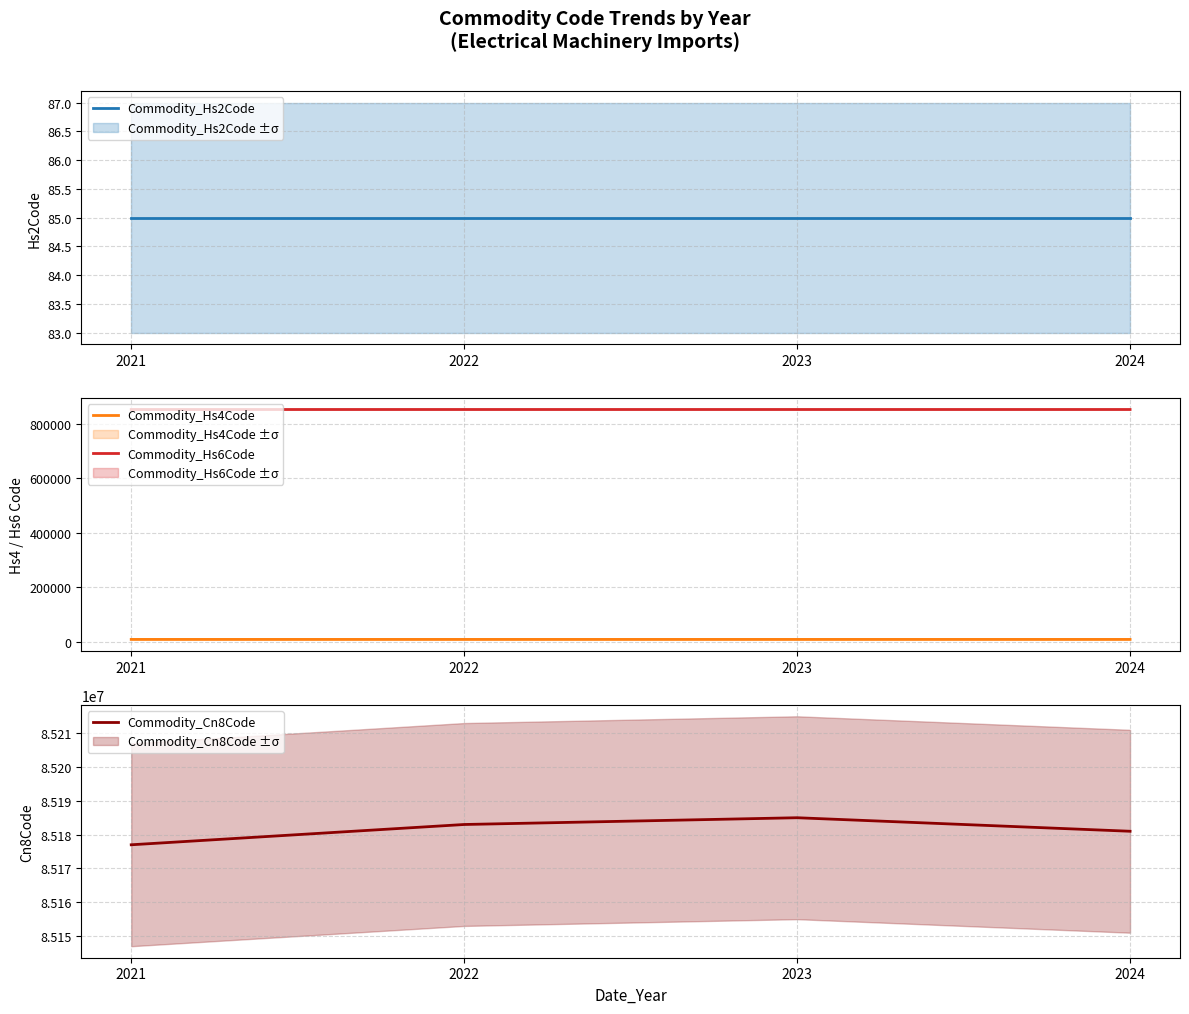

Which has a higher value, 2024 or 2021?

2024